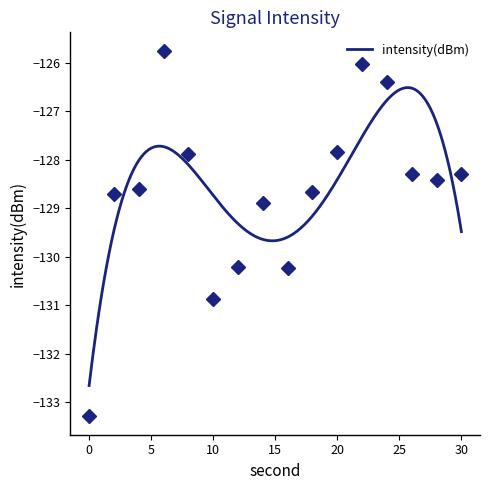

How many interior local peaks (higher than both neighbors) does the data have?

3